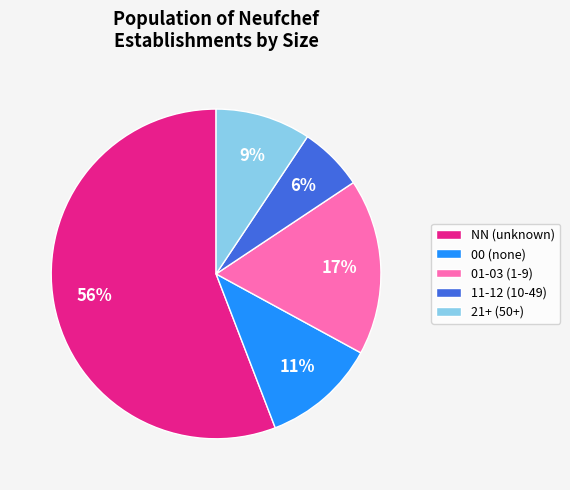

What is the majority slice?

NN (unknown)